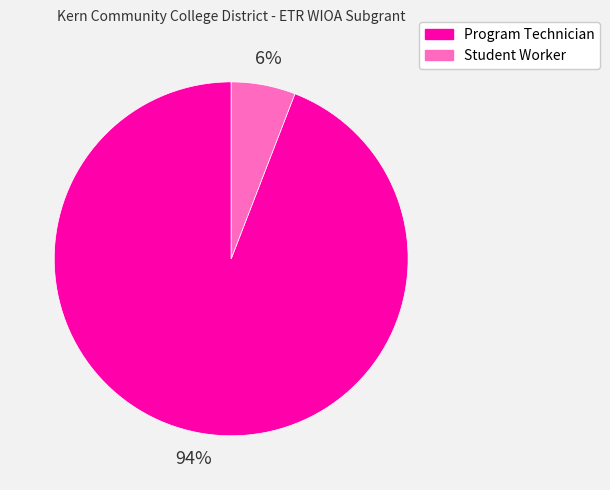

Which slice is the largest?

Program Technician